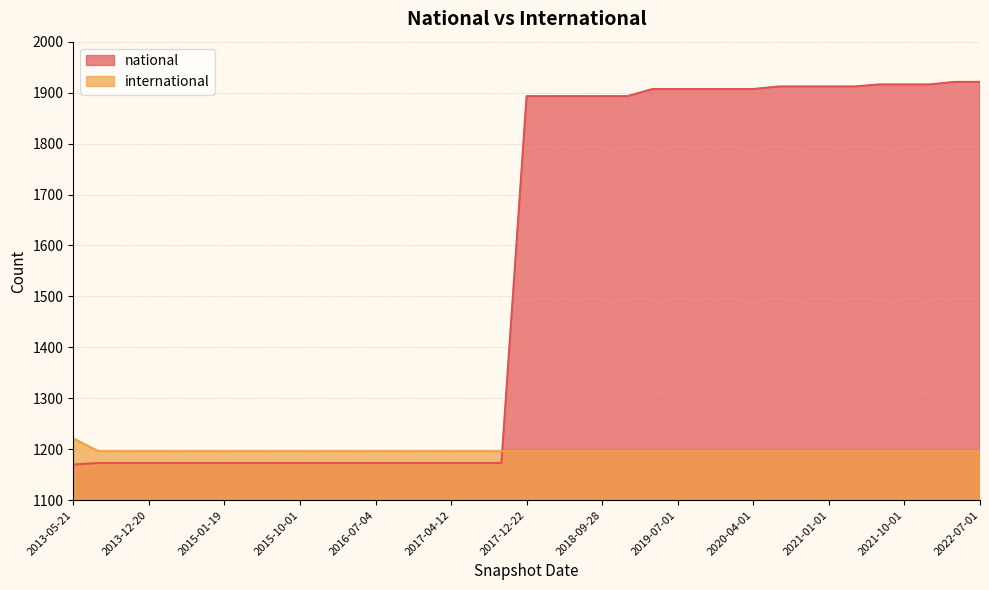

At which label does national first exceed 1893?

2019-04-06